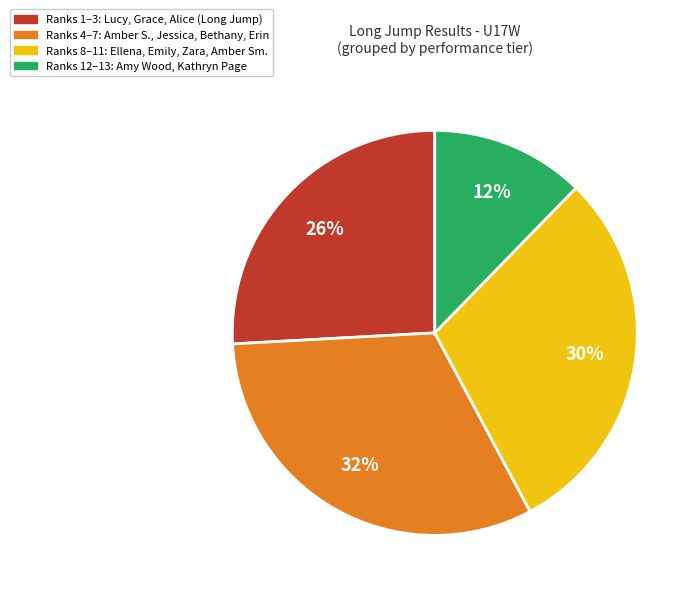

Is there a majority slice in this chart?

No